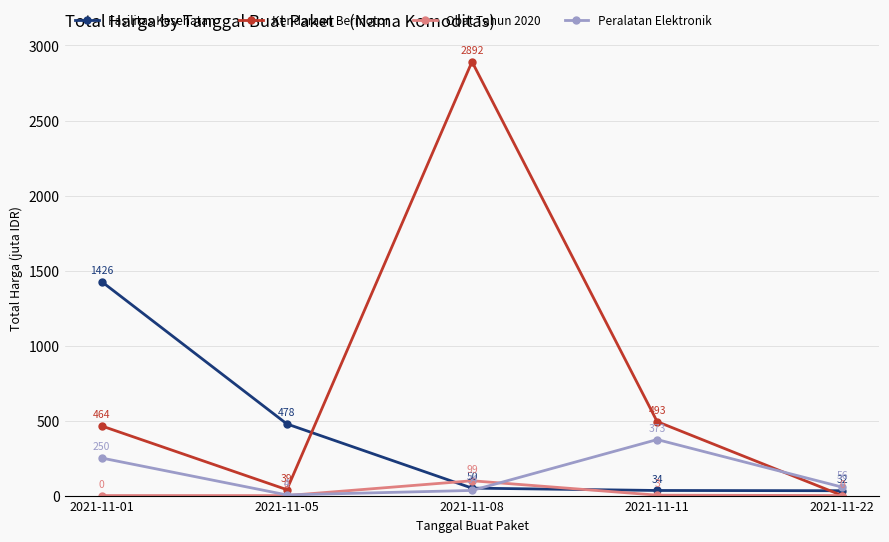

Which series has the largest total across all categories?

Kendaraan Bermotor